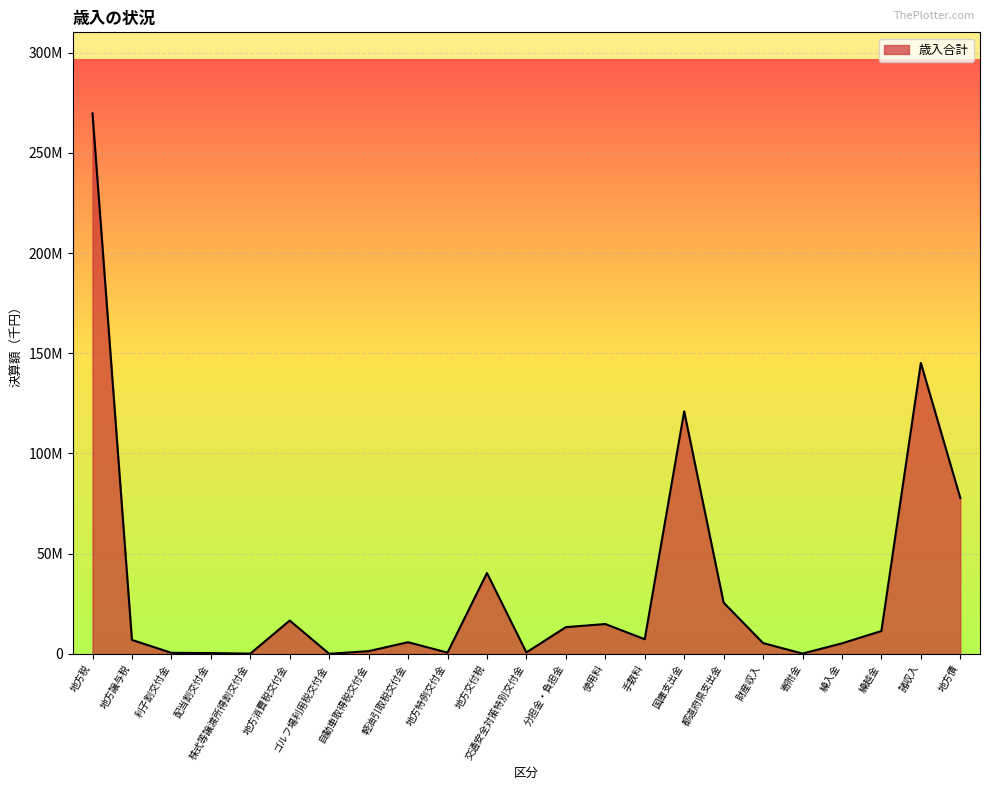

Rank the categories by value from lowest to highest.

ゴルフ場利用税交付金, 株式等譲渡所得割交付金, 寄附金, 配当割交付金, 利子割交付金, 地方特例交付金, 交通安全対策特別交付金, 自動車取得税交付金, 繰入金, 財産収入, 軽油引取税交付金, 地方譲与税, 手数料, 繰越金, 分担金・負担金, 使用料, 地方消費税交付金, 都道府県支出金, 地方交付税, 地方債, 国庫支出金, 諸収入, 地方税